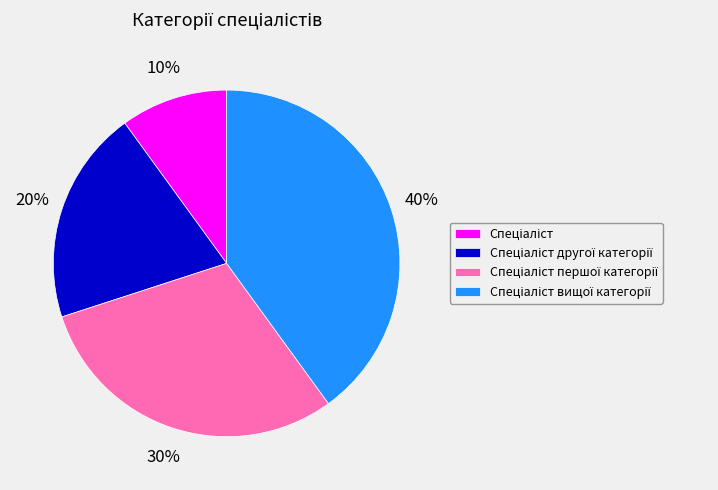

Is there a majority slice in this chart?

No